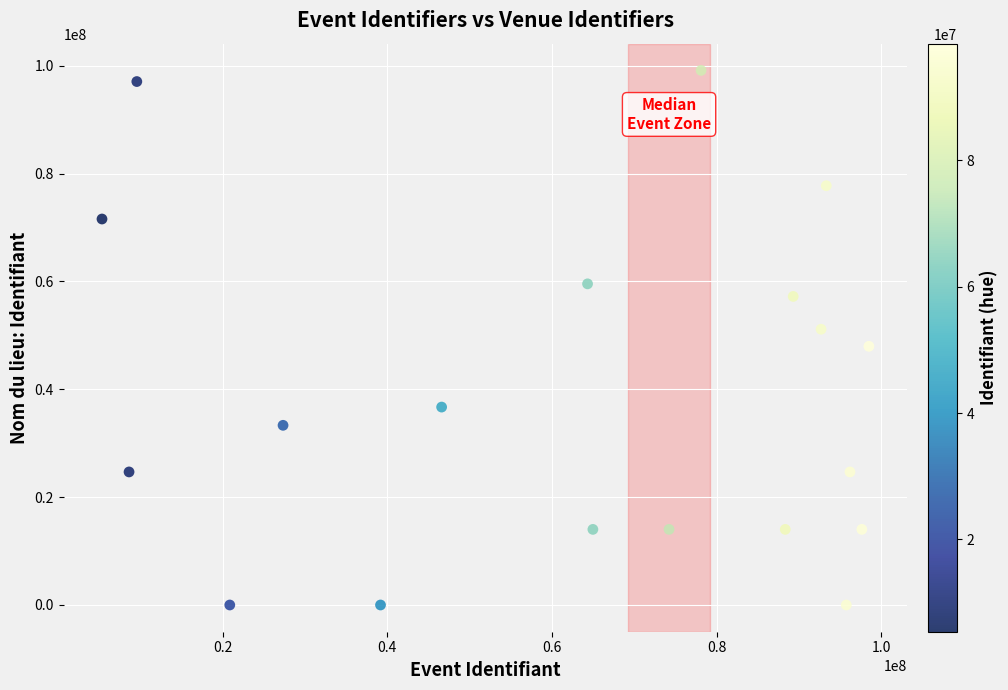

What is the range of Y values (max minus min)?

99130037